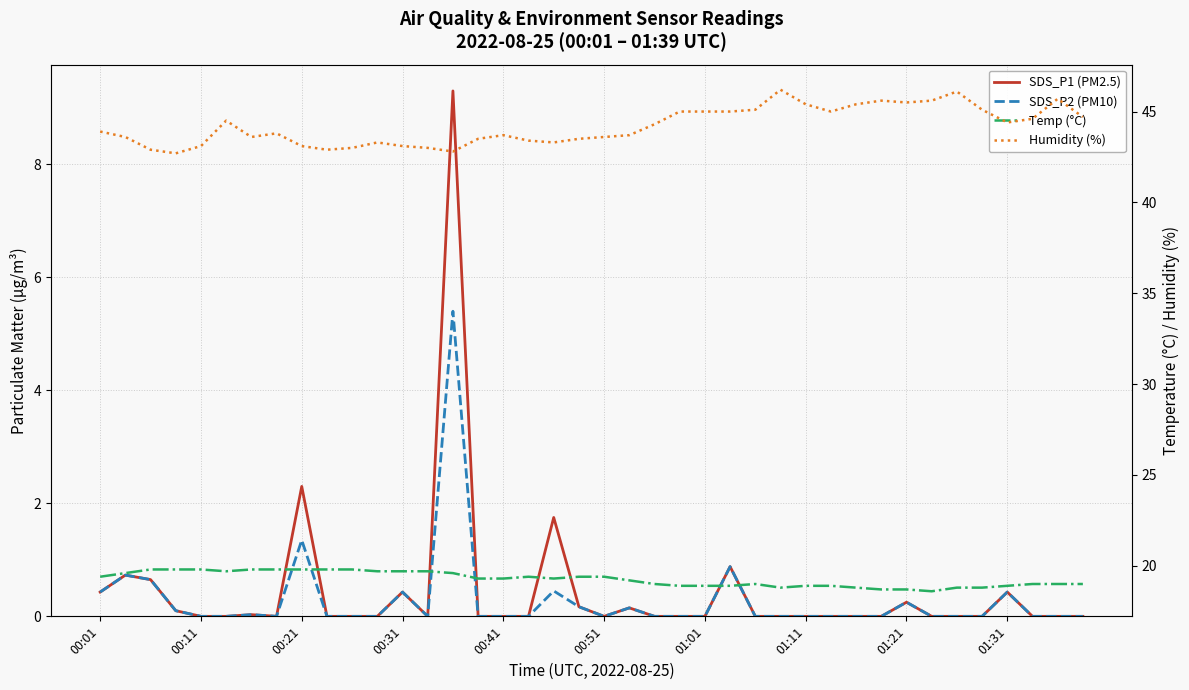

How many interior local peaks does the Humidity (%) series have?

8